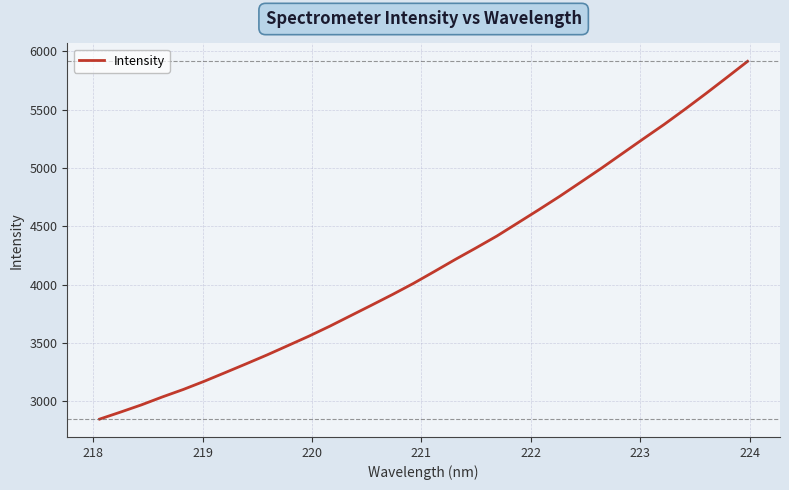

What is the maximum value shown in the chart?

5914.9